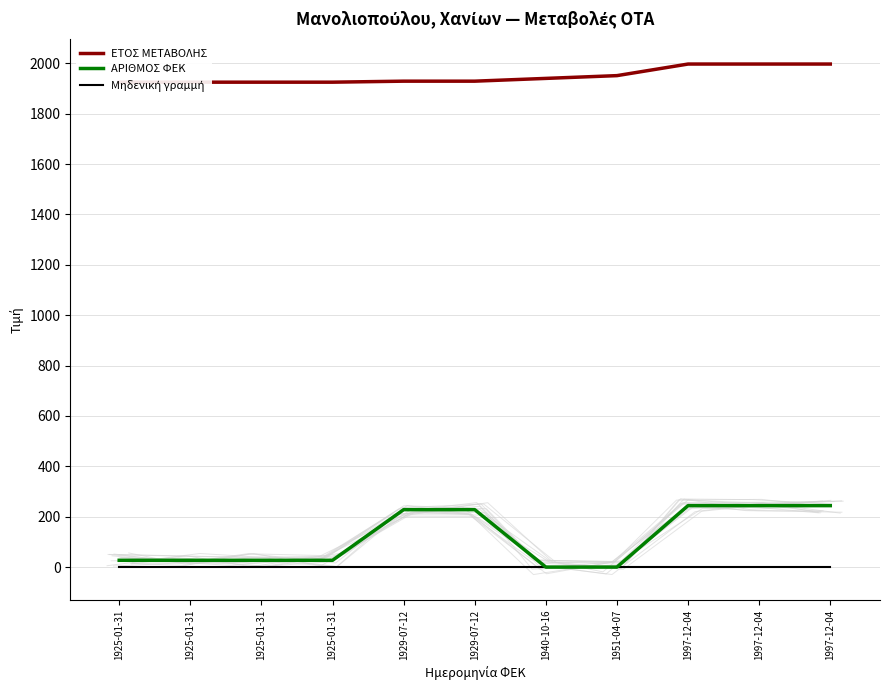

Read the ΑΡΙΘΜΟΣ ΦΕΚ value at 1925-01-31.

27